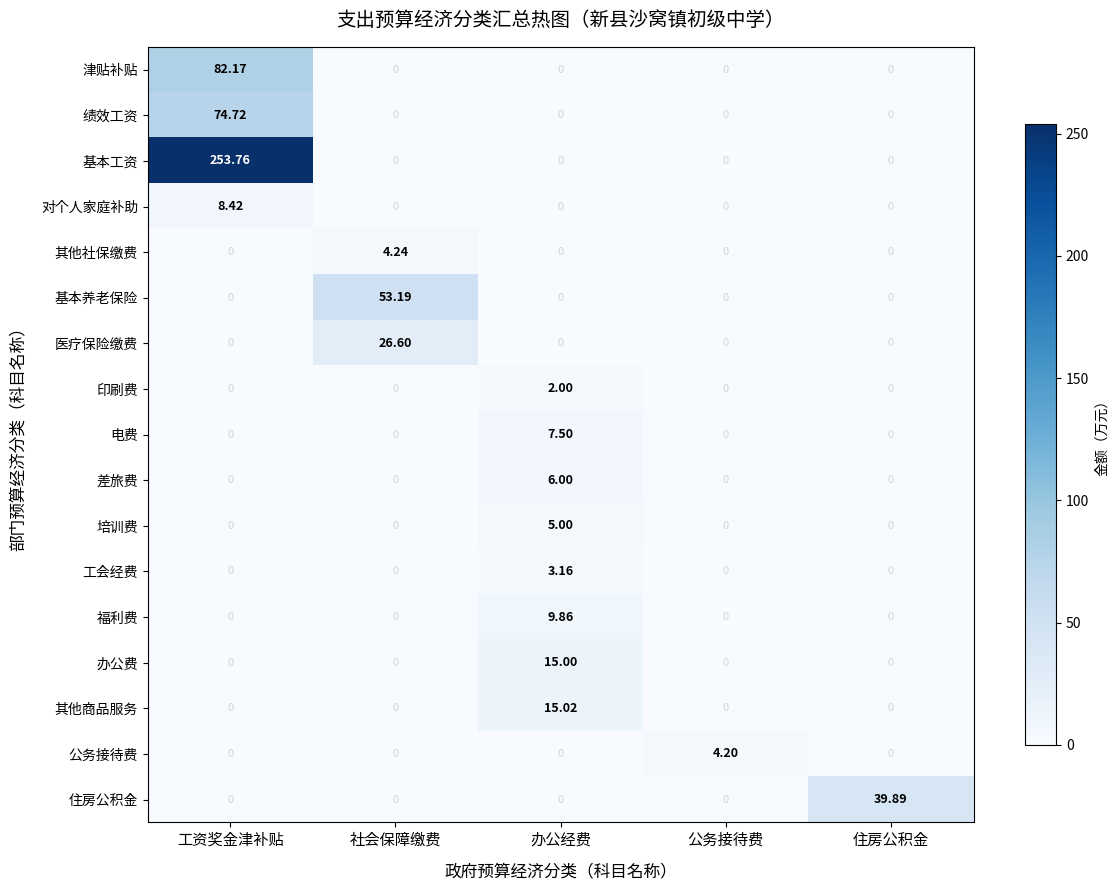

Which series has the widest spread of values?

基本工资